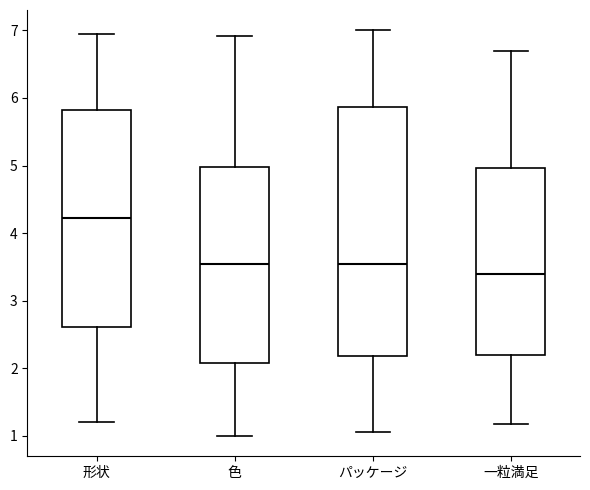

Comparing the boxes themselves (not the whiskers), which one is the tallest?

パッケージ